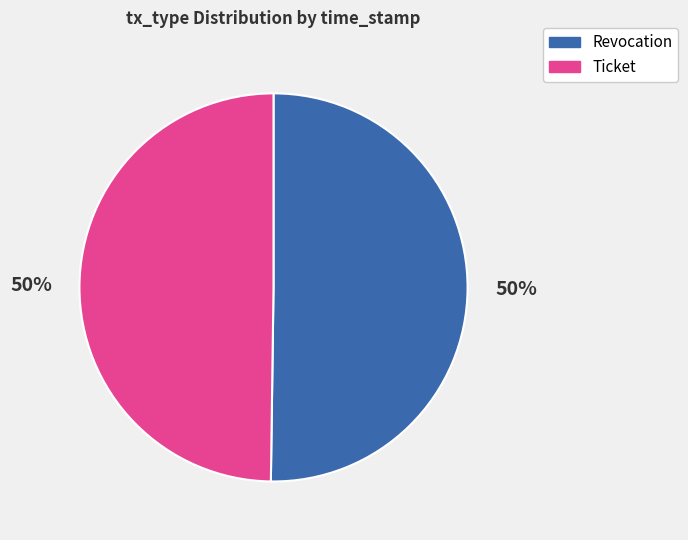

Count the number of slices in the pie.

2